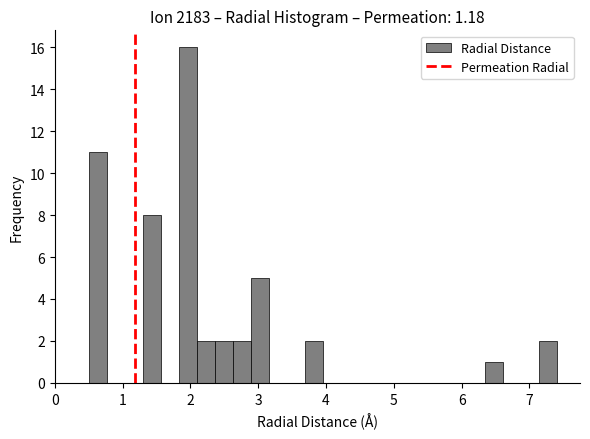

Around what value on the x-axis is the tallest bar? Give the approximate position of its centre, as read against the axis.

2.0